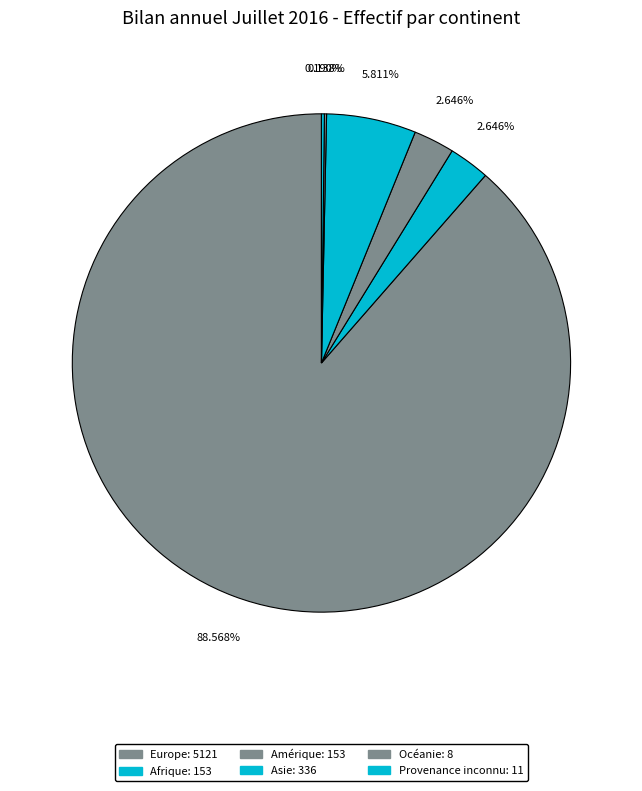

Which category has the biggest portion of the pie?

Europe